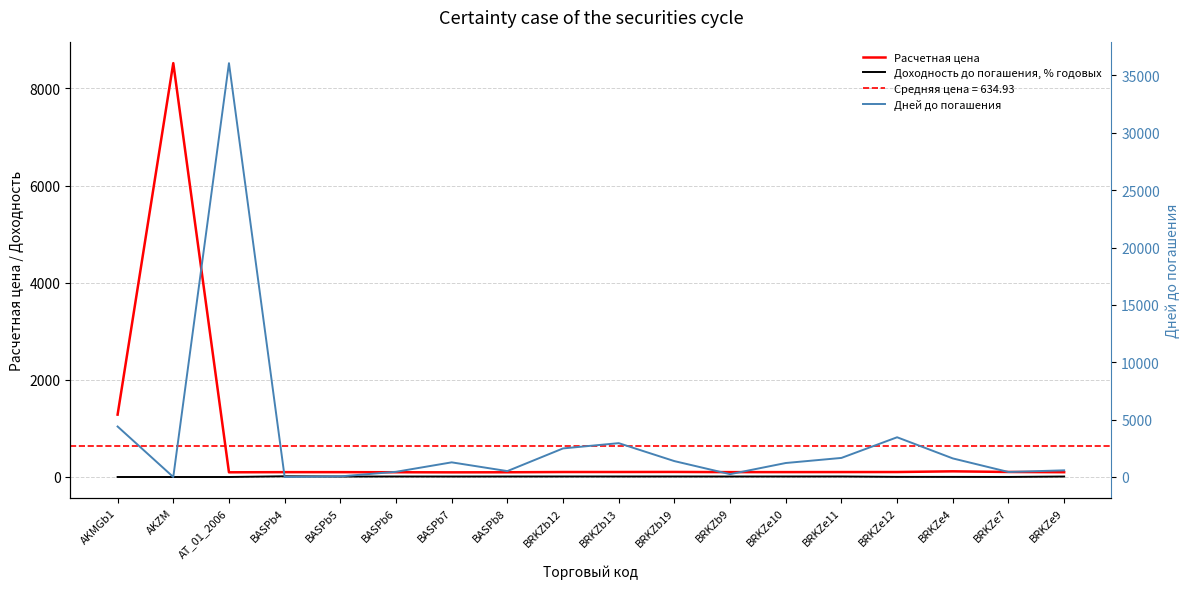

What is the average value of the Доходность до погашения, % годовых series?

7.4